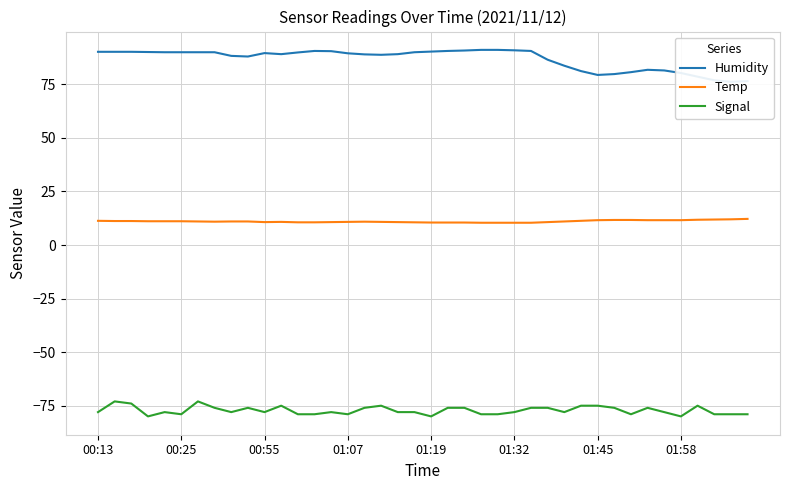

What is the maximum value shown in the chart?

91.1